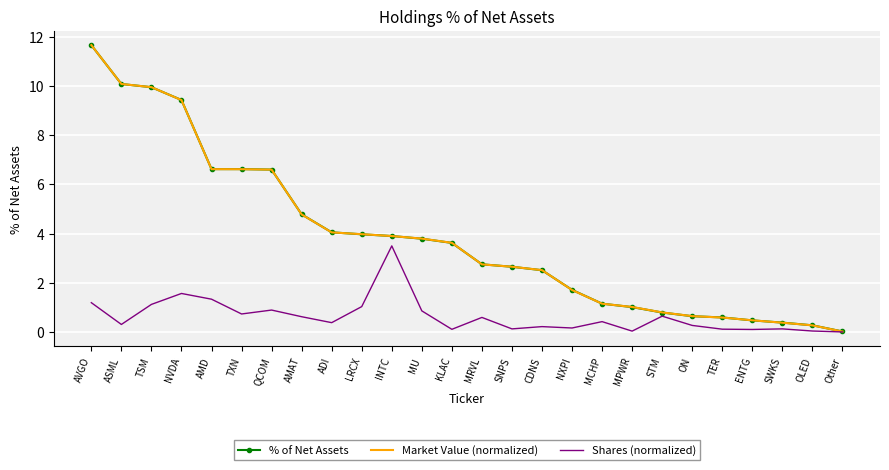

Is it true that % of Net Assets equals 6.0 at MU?

False